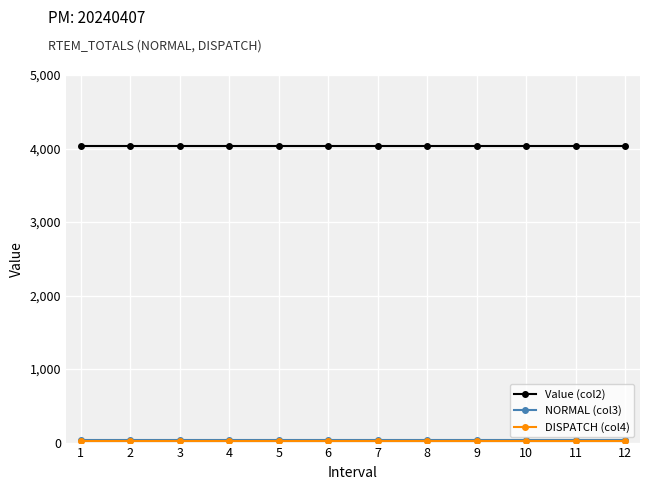

What is the greatest value displayed?

4029.0